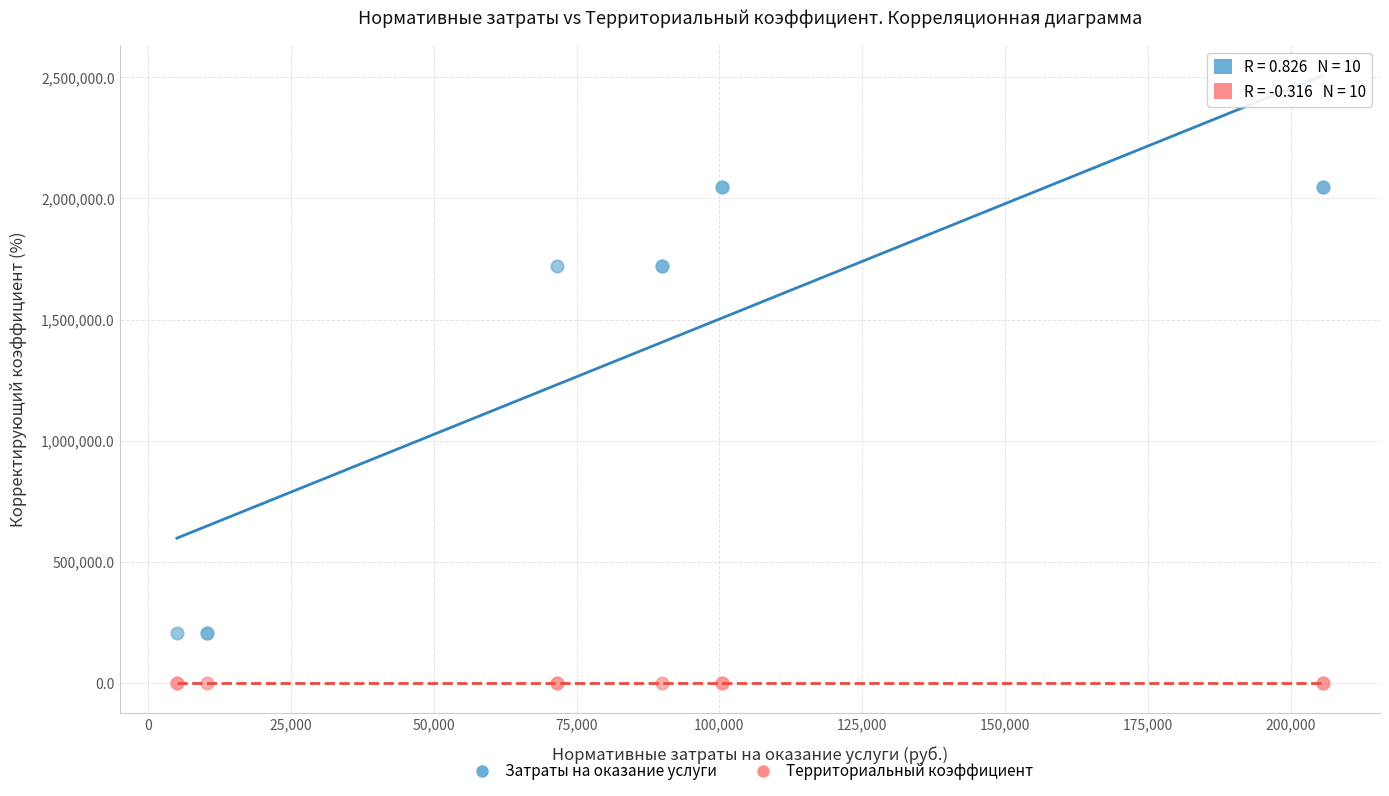

Which series contains the highest Y value?

Затраты на оказание услуги